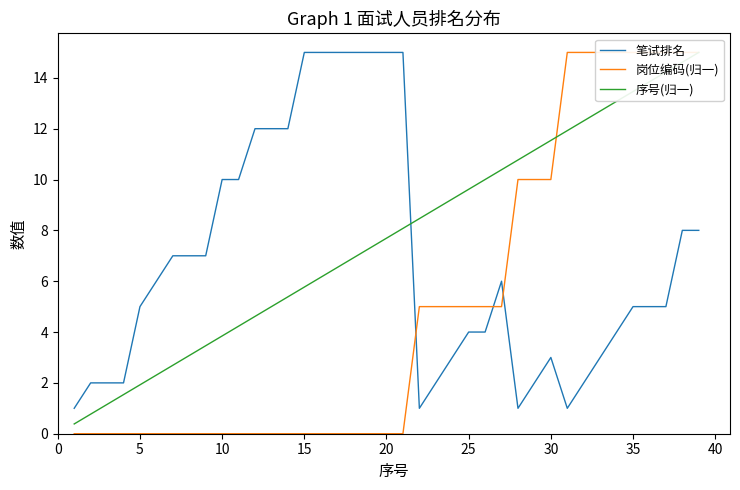

Reading left to right, transcribe all the data shown in this chart.

笔试排名: 1.0	2.0	2.0	2.0	5.0	6.0	7.0	7.0	7.0	10.0	10.0	12.0	12.0	12.0	15.0	15.0	15.0	15.0	15.0	15.0	15.0	1.0	2.0	3.0	4.0	4.0	6.0	1.0	2.0	3.0	1.0	2.0	3.0	4.0	5.0	5.0	5.0	8.0	8.0
岗位编码(归一): 0.0	0.0	0.0	0.0	0.0	0.0	0.0	0.0	0.0	0.0	0.0	0.0	0.0	0.0	0.0	0.0	0.0	0.0	0.0	0.0	0.0	5.0	5.0	5.0	5.0	5.0	5.0	10.0	10.0	10.0	15.0	15.0	15.0	15.0	15.0	15.0	15.0	15.0	15.0
序号(归一): 0.4	0.8	1.2	1.5	1.9	2.3	2.7	3.1	3.5	3.8	4.2	4.6	5.0	5.4	5.8	6.2	6.5	6.9	7.3	7.7	8.1	8.5	8.8	9.2	9.6	10.0	10.4	10.8	11.2	11.5	11.9	12.3	12.7	13.1	13.5	13.8	14.2	14.6	15.0